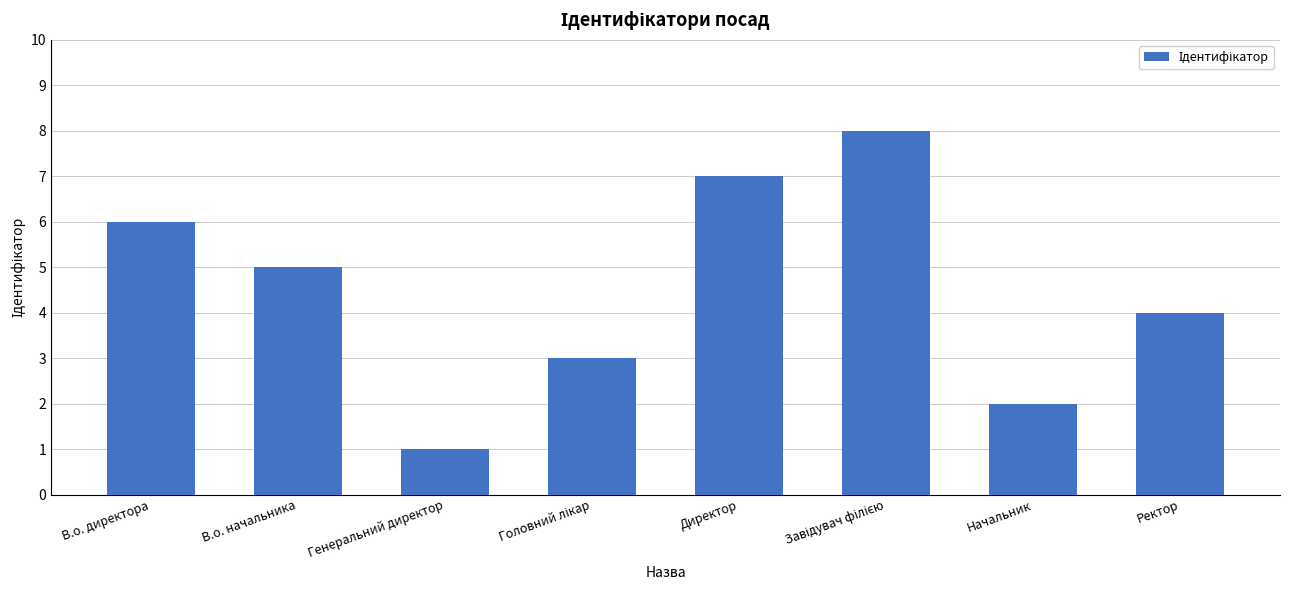

What position from the left is В.о. начальника?

2